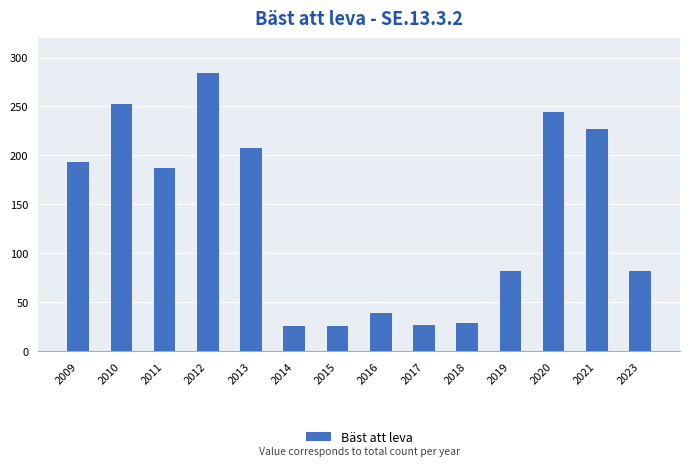

Which category has the highest value across all series?

2012